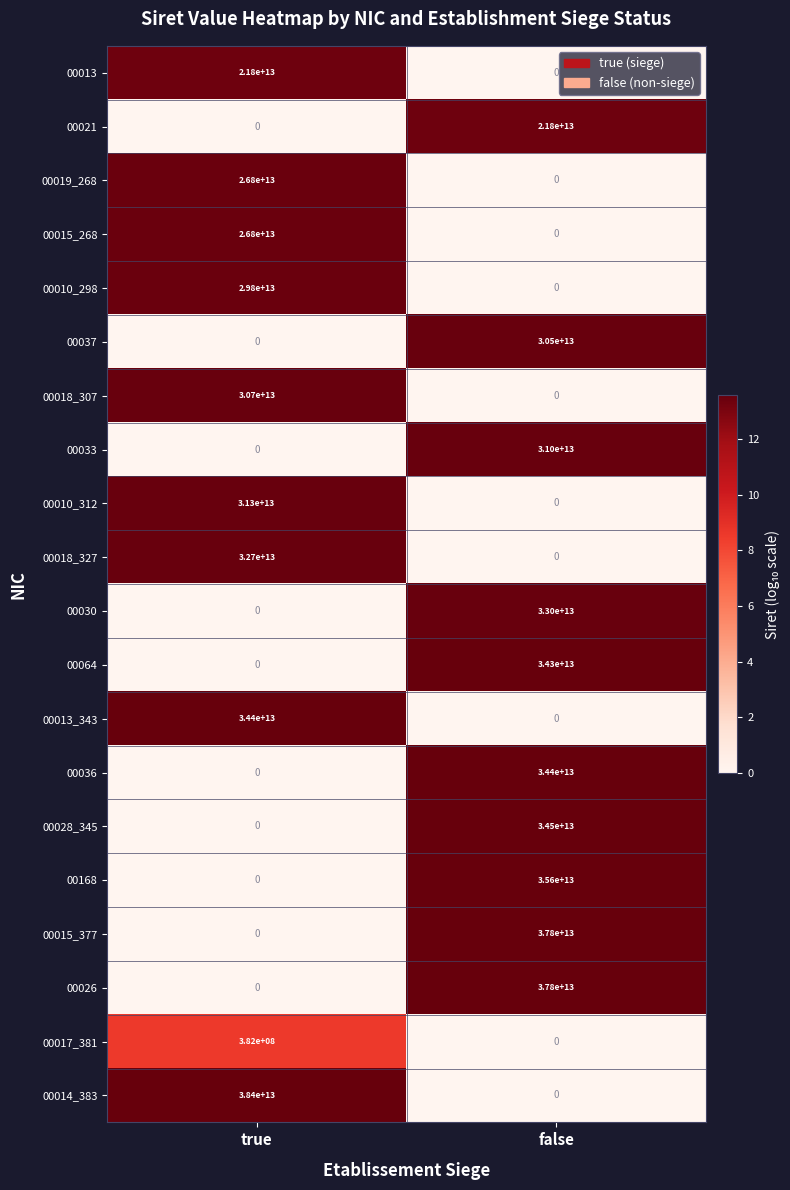

Which series has the largest range (max minus min)?

00014_383